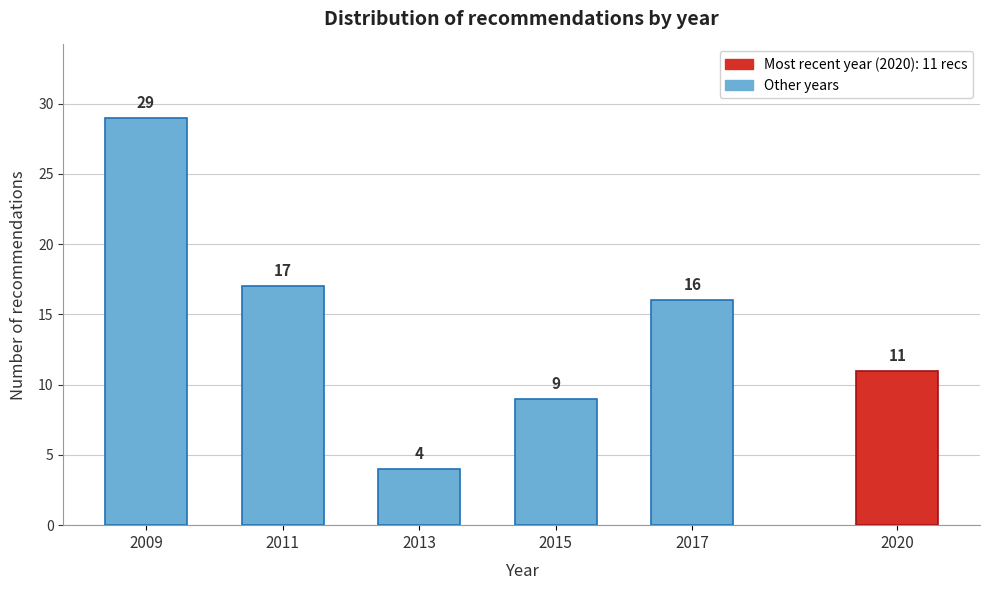

Reading left to right, extract all data points from this chart.

29	17	4	9	16	11